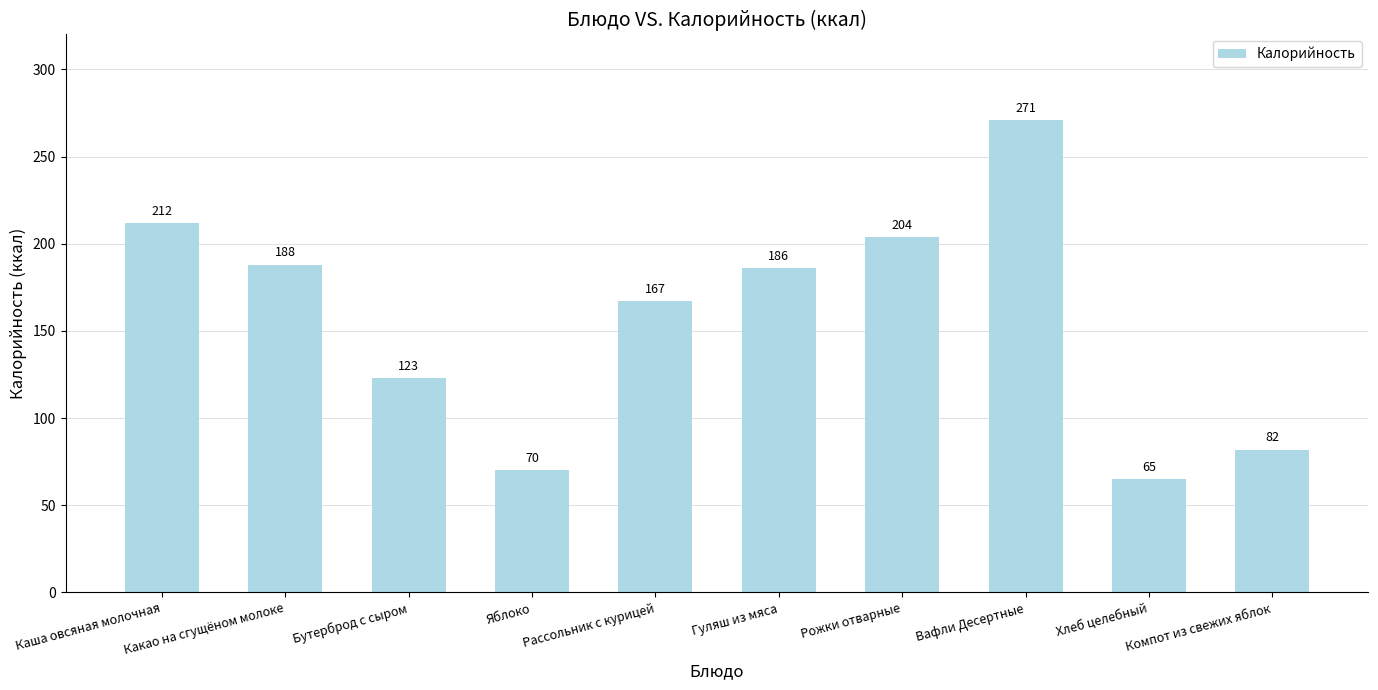

At which category does the chart reach its minimum across all series?

Хлеб целебный